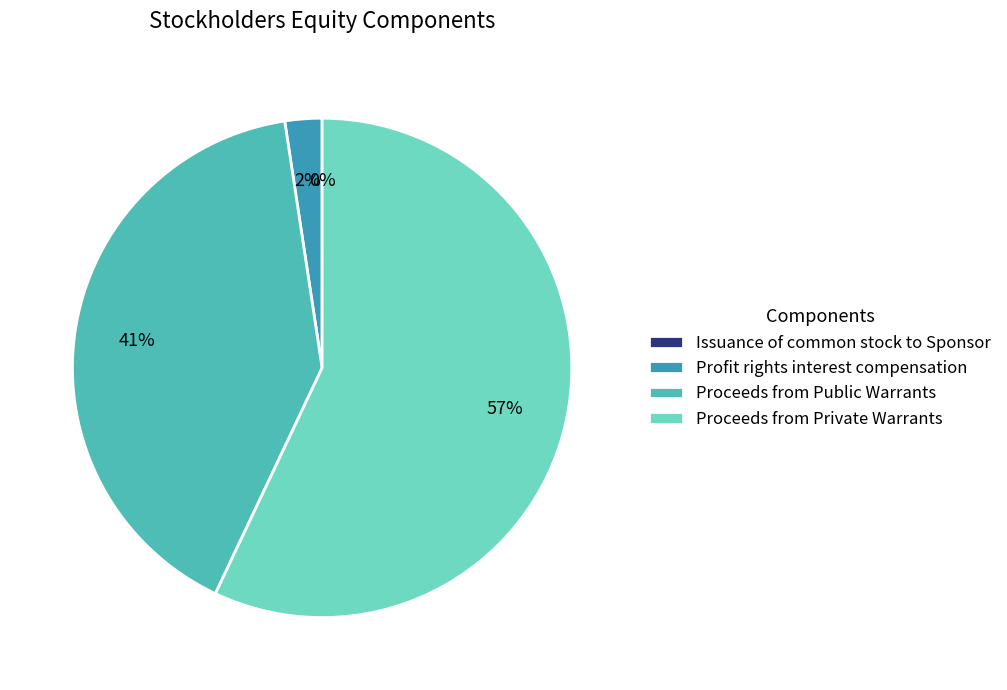

What is the total percentage of Proceeds from Private Warrants and Issuance of common stock to Sponsor?

57.0%